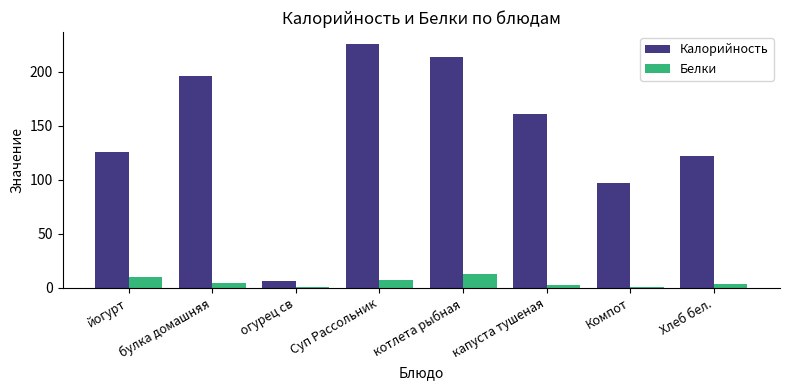

What value does the Калорийность series have at Суп Рассольник?

225.6